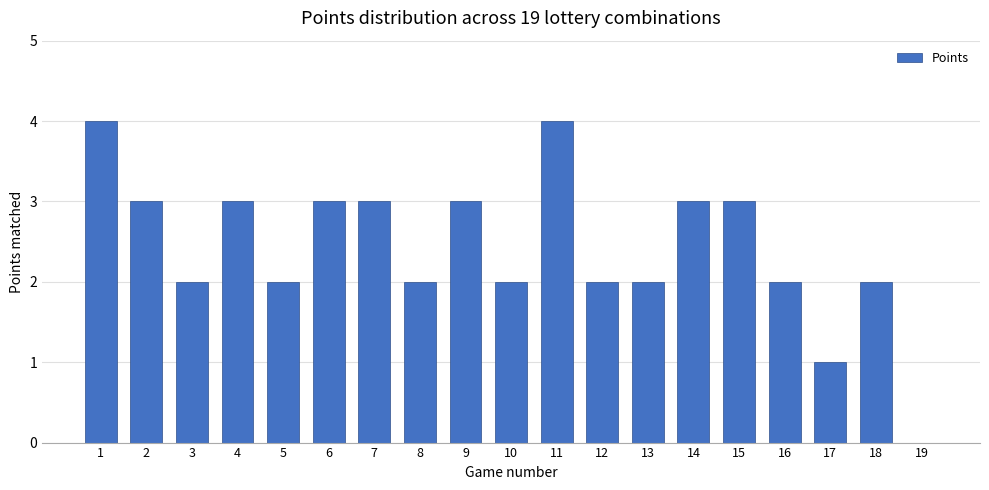

What value does the data have at 7?

3